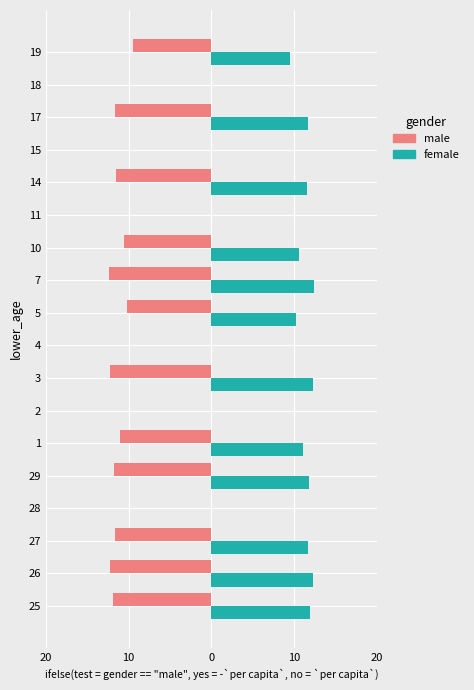

What are all the series names shown in the legend?

male, female